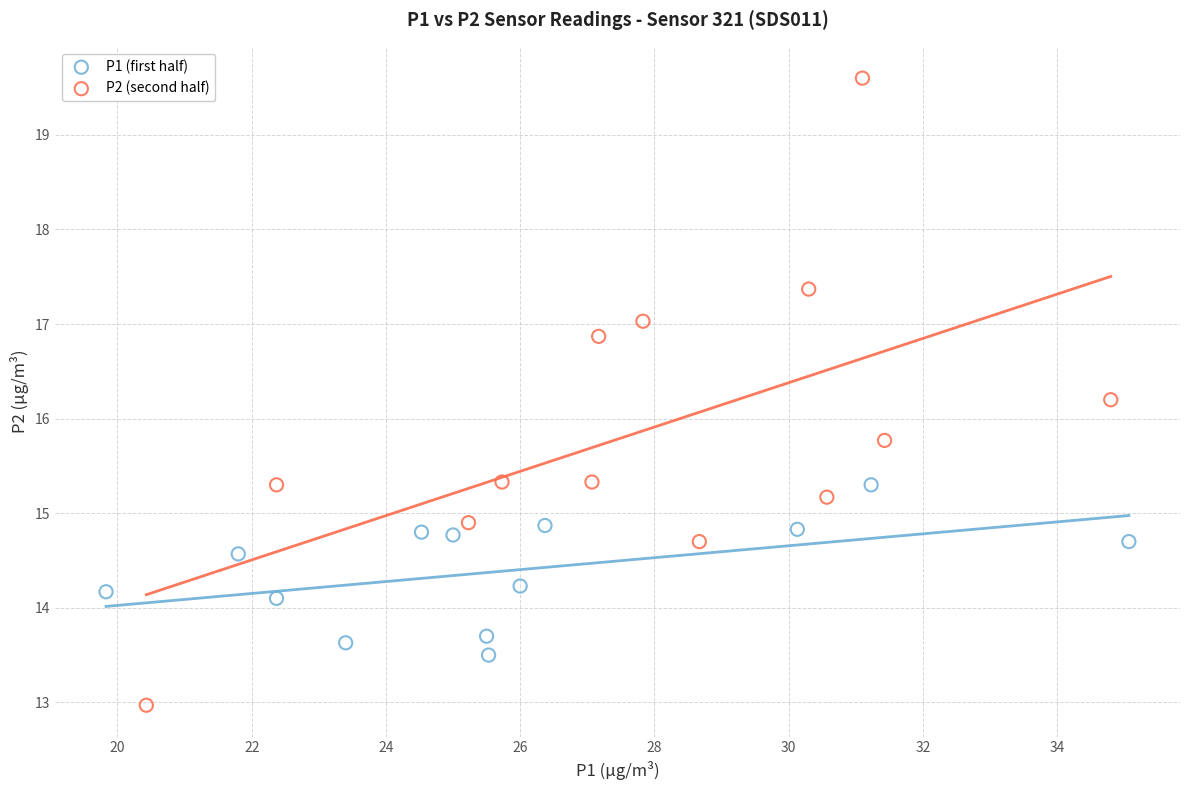

Which series has the widest spread of Y values?

P2 (second half)